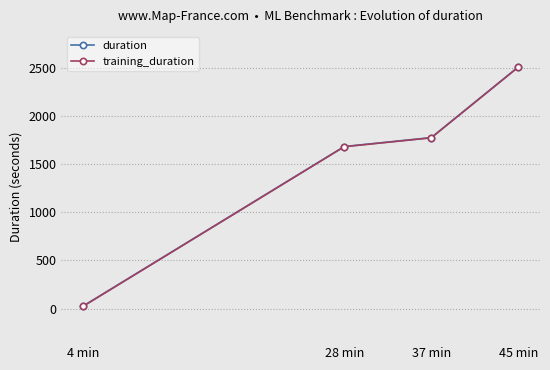

What is the label of the 2nd point from the left?

28 min